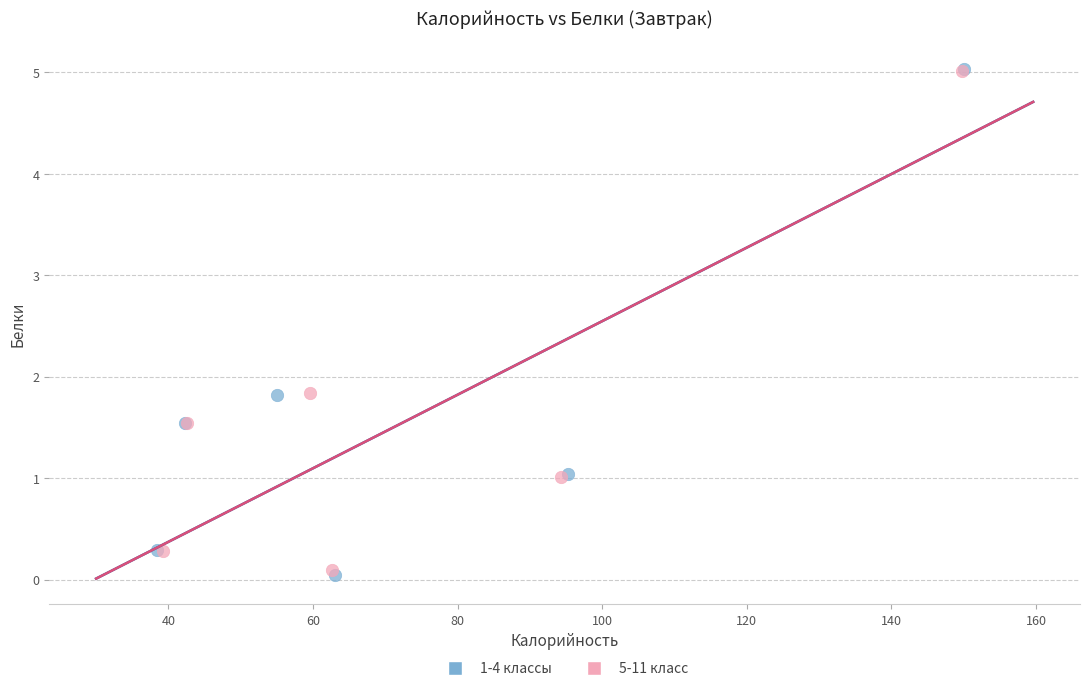

Which series has the widest spread of Y values?

1-4 классы